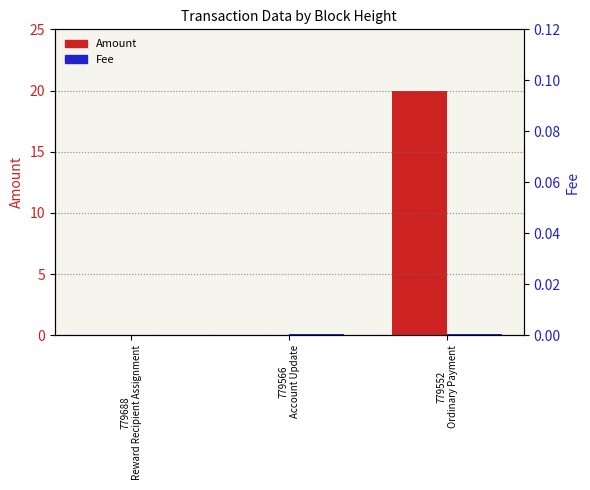

How many distinct data groups are displayed?

2